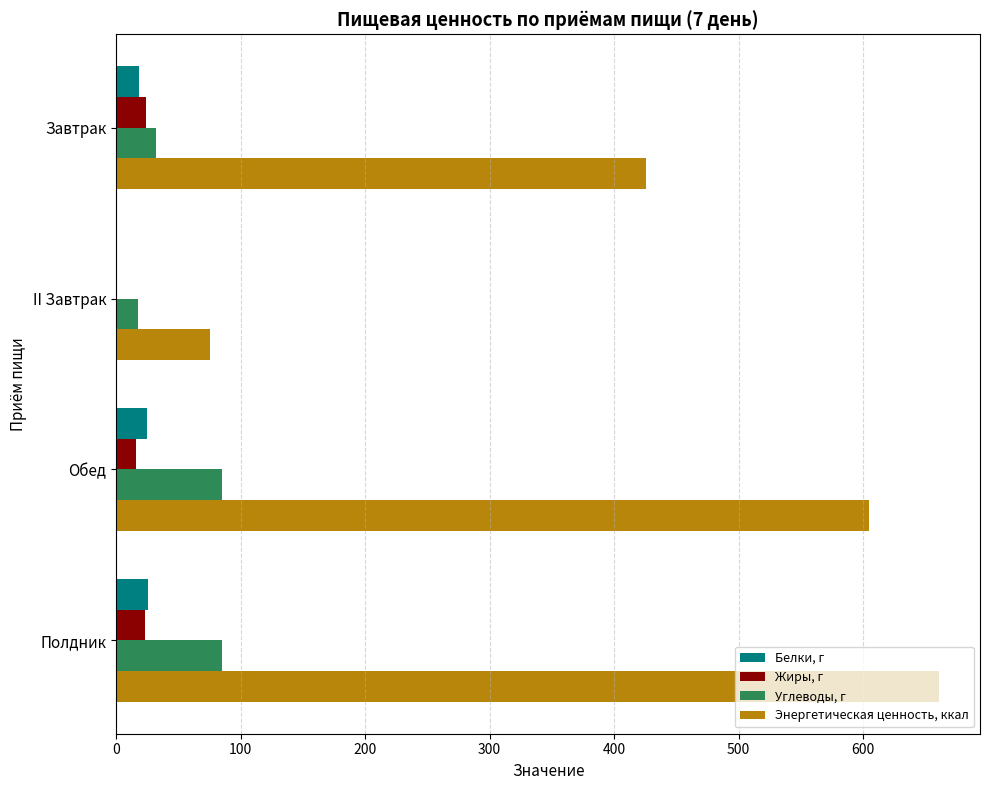

Which label corresponds to the largest value in the chart?

Полдник